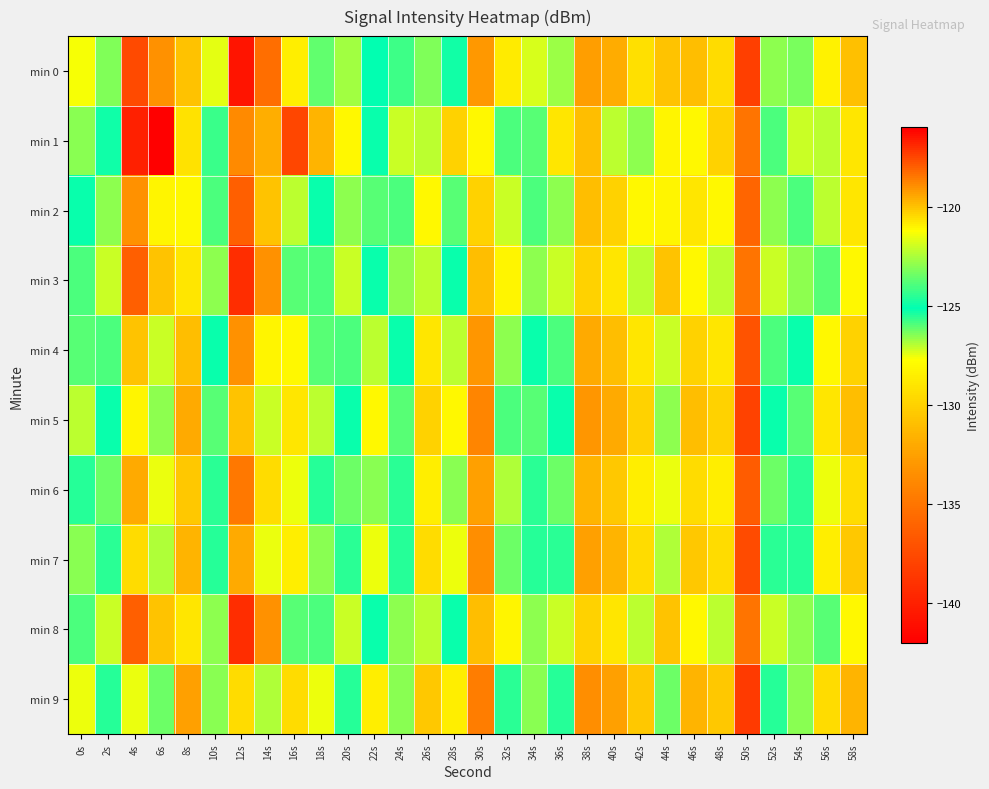

Reading right to left, transcribe all the data shown in this chart.

min 0: 58s=-130.9	56s=-128.4	54s=-123.3	52s=-122.9	50s=-138.2	48s=-129.4	46s=-131.0	44s=-120.0	42s=-129.2	40s=-131.8	38s=-132.6	36s=-122.7	34s=-121.8	32s=-120.8	30s=-132.9	28s=-125.2	26s=-126.4	24s=-124.2	22s=-125.0	20s=-122.6	18s=-126.1	16s=-128.5	14s=-118.2	12s=-116.5	10s=-121.6	8s=-130.7	6s=-119.0	4s=-117.6	2s=-123.2	0s=-127.7
min 1: 58s=-129.0	56s=-127.0	54s=-122.0	52s=-124.0	50s=-135.0	48s=-130.0	46s=-128.0	44s=-121.0	42s=-123.0	40s=-127.0	38s=-131.0	36s=-129.0	34s=-126.0	32s=-124.0	30s=-128.0	28s=-130.0	26s=-127.0	24s=-122.0	22s=-125.0	20s=-128.0	18s=-131.5	16s=-117.5	14s=-131.8	12s=-133.7	10s=-125.7	8s=-129.2	6s=-142.2	4s=-140.0	2s=-124.9	0s=-126.6
min 2: 58s=-129.0	56s=-127.0	54s=-124.0	52s=-123.0	50s=-136.0	48s=-128.0	46s=-129.0	44s=-121.0	42s=-128.0	40s=-130.0	38s=-131.0	36s=-123.0	34s=-124.0	32s=-122.0	30s=-130.0	28s=-126.0	26s=-128.0	24s=-124.0	22s=-126.0	20s=-123.0	18s=-125.0	16s=-127.0	14s=-120.0	12s=-118.0	10s=-124.0	8s=-128.0	6s=-121.0	4s=-119.0	2s=-123.0	0s=-125.0
min 3: 58s=-128.0	56s=-126.0	54s=-123.0	52s=-122.0	50s=-135.0	48s=-127.0	46s=-128.0	44s=-120.0	42s=-127.0	40s=-129.0	38s=-130.0	36s=-122.0	34s=-123.0	32s=-121.0	30s=-131.0	28s=-125.0	26s=-127.0	24s=-123.0	22s=-125.0	20s=-122.0	18s=-124.0	16s=-126.0	14s=-119.0	12s=-117.0	10s=-123.0	8s=-129.0	6s=-120.0	4s=-118.0	2s=-122.0	0s=-124.0
min 4: 58s=-130.0	56s=-128.0	54s=-125.0	52s=-124.0	50s=-137.0	48s=-129.0	46s=-130.0	44s=-122.0	42s=-129.0	40s=-131.0	38s=-132.0	36s=-124.0	34s=-125.0	32s=-123.0	30s=-133.0	28s=-127.0	26s=-129.0	24s=-125.0	22s=-127.0	20s=-124.0	18s=-126.0	16s=-128.0	14s=-121.0	12s=-119.0	10s=-125.0	8s=-131.0	6s=-122.0	4s=-120.0	2s=-124.0	0s=-126.0
min 5: 58s=-131.0	56s=-129.0	54s=-126.0	52s=-125.0	50s=-138.0	48s=-130.0	46s=-131.0	44s=-123.0	42s=-130.0	40s=-132.0	38s=-133.0	36s=-125.0	34s=-126.0	32s=-124.0	30s=-134.0	28s=-128.0	26s=-130.0	24s=-126.0	22s=-128.0	20s=-125.0	18s=-127.0	16s=-129.0	14s=-122.0	12s=-120.0	10s=-126.0	8s=-132.0	6s=-123.0	4s=-121.0	2s=-125.0	0s=-127.0
min 6: 58s=-129.5	56s=-127.5	54s=-124.5	52s=-123.5	50s=-136.5	48s=-128.5	46s=-129.5	44s=-121.5	42s=-128.5	40s=-130.5	38s=-131.5	36s=-123.5	34s=-124.5	32s=-122.5	30s=-132.5	28s=-126.5	26s=-128.5	24s=-124.5	22s=-126.5	20s=-123.5	18s=-125.5	16s=-127.5	14s=-120.5	12s=-118.5	10s=-124.5	8s=-130.5	6s=-121.5	4s=-119.5	2s=-123.5	0s=-125.5
min 7: 58s=-130.5	56s=-128.5	54s=-125.5	52s=-124.5	50s=-137.5	48s=-129.5	46s=-130.5	44s=-122.5	42s=-129.5	40s=-131.5	38s=-132.5	36s=-124.5	34s=-125.5	32s=-123.5	30s=-133.5	28s=-127.5	26s=-129.5	24s=-125.5	22s=-127.5	20s=-124.5	18s=-126.5	16s=-128.5	14s=-121.5	12s=-119.5	10s=-125.5	8s=-131.5	6s=-122.5	4s=-120.5	2s=-124.5	0s=-126.5
min 8: 58s=-128.0	56s=-126.0	54s=-123.0	52s=-122.0	50s=-135.0	48s=-127.0	46s=-128.0	44s=-120.0	42s=-127.0	40s=-129.0	38s=-130.0	36s=-122.0	34s=-123.0	32s=-121.0	30s=-131.0	28s=-125.0	26s=-127.0	24s=-123.0	22s=-125.0	20s=-122.0	18s=-124.0	16s=-126.0	14s=-119.0	12s=-117.0	10s=-123.0	8s=-129.0	6s=-120.0	4s=-118.0	2s=-122.0	0s=-124.0
min 9: 58s=-131.5	56s=-129.5	54s=-126.5	52s=-125.5	50s=-138.5	48s=-130.5	46s=-131.5	44s=-123.5	42s=-130.5	40s=-132.5	38s=-133.5	36s=-125.5	34s=-126.5	32s=-124.5	30s=-134.5	28s=-128.5	26s=-130.5	24s=-126.5	22s=-128.5	20s=-125.5	18s=-127.5	16s=-129.5	14s=-122.5	12s=-120.5	10s=-126.5	8s=-132.5	6s=-123.5	4s=-121.5	2s=-125.5	0s=-127.5